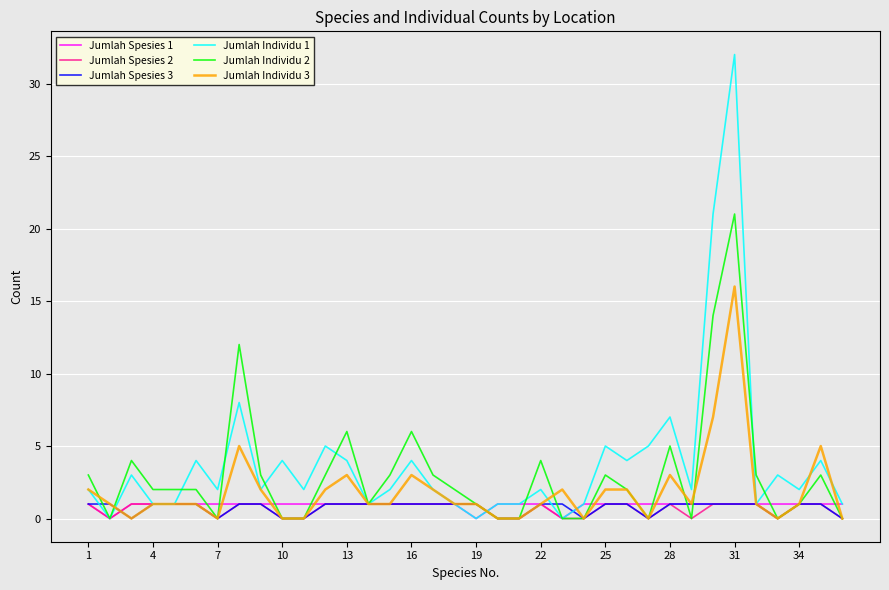

At how many categories does at least one series exceed 25?

1